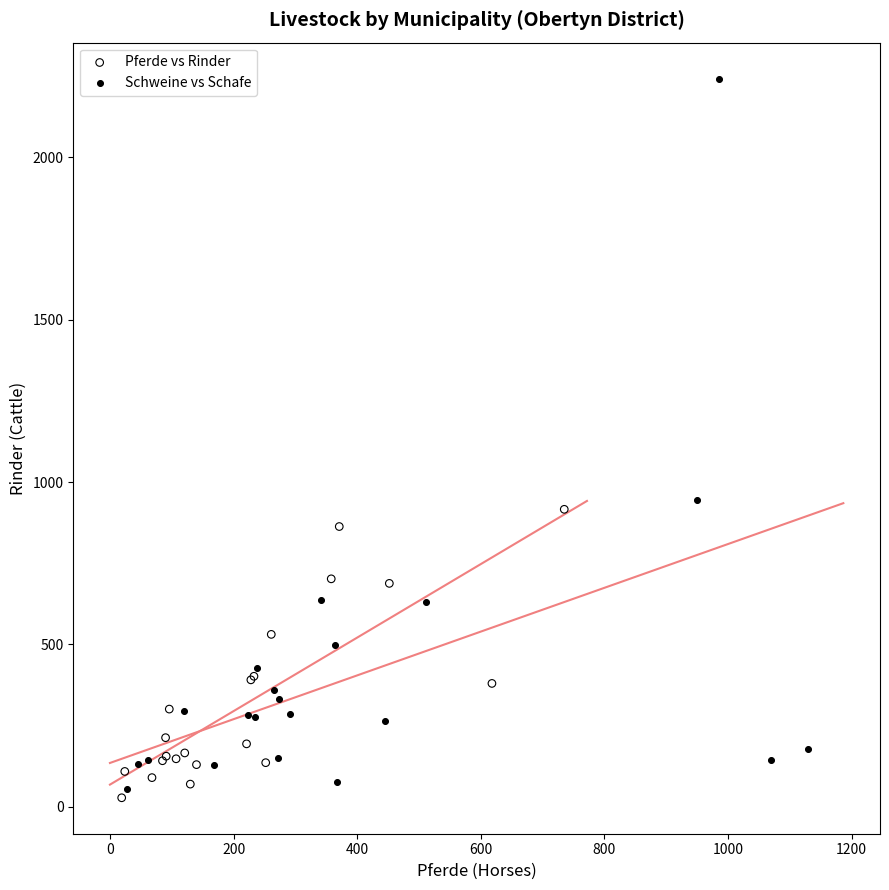

Which series has the widest spread of Y values?

Schweine vs Schafe